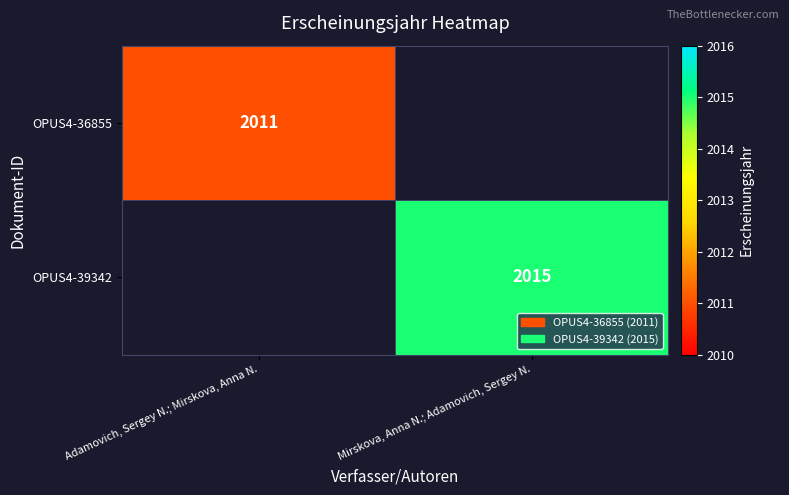

The OPUS4-39342 series shows 2015 at Mirskova, Anna N.; Adamovich, Sergey N.. True or false?

True